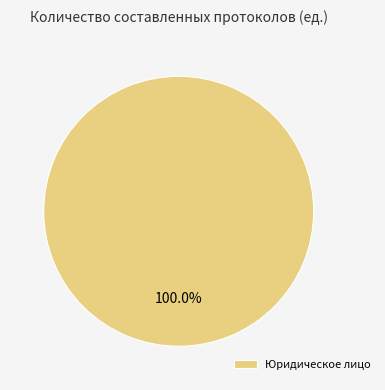

Is there a majority slice in this chart?

Yes